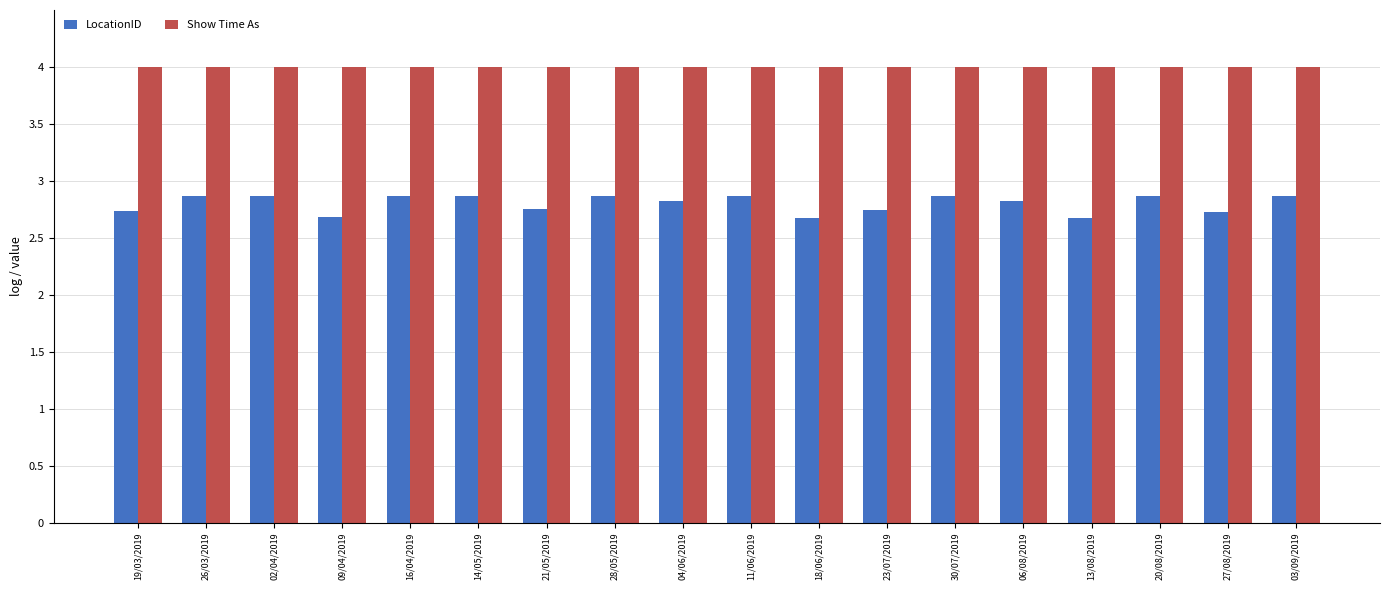

Are the bars grouped side by side (vs. stacked)?

Yes